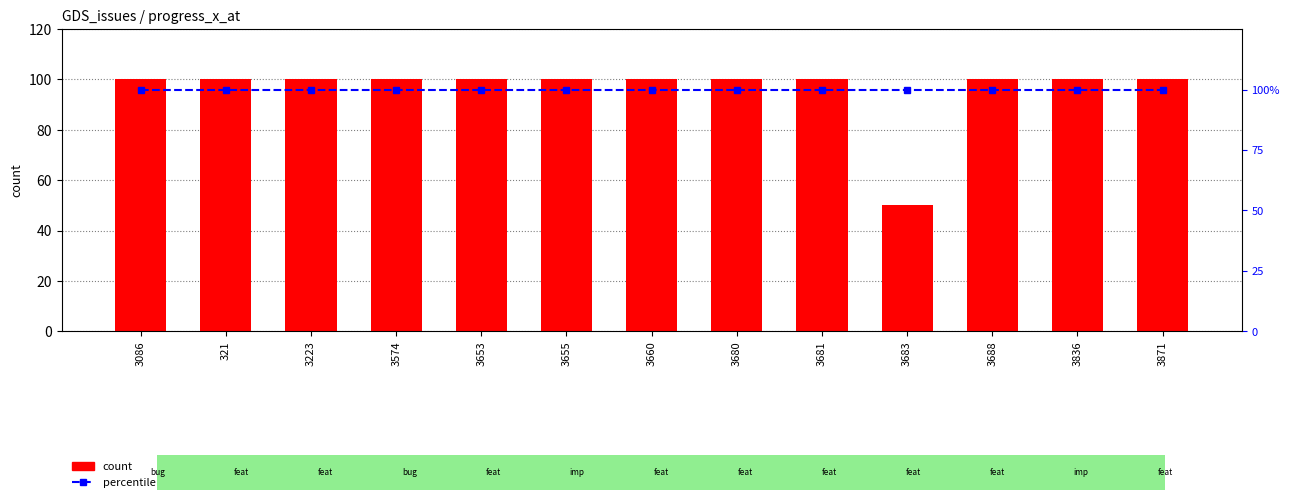

What is the highest value of the percentile rank within the sample series?

100